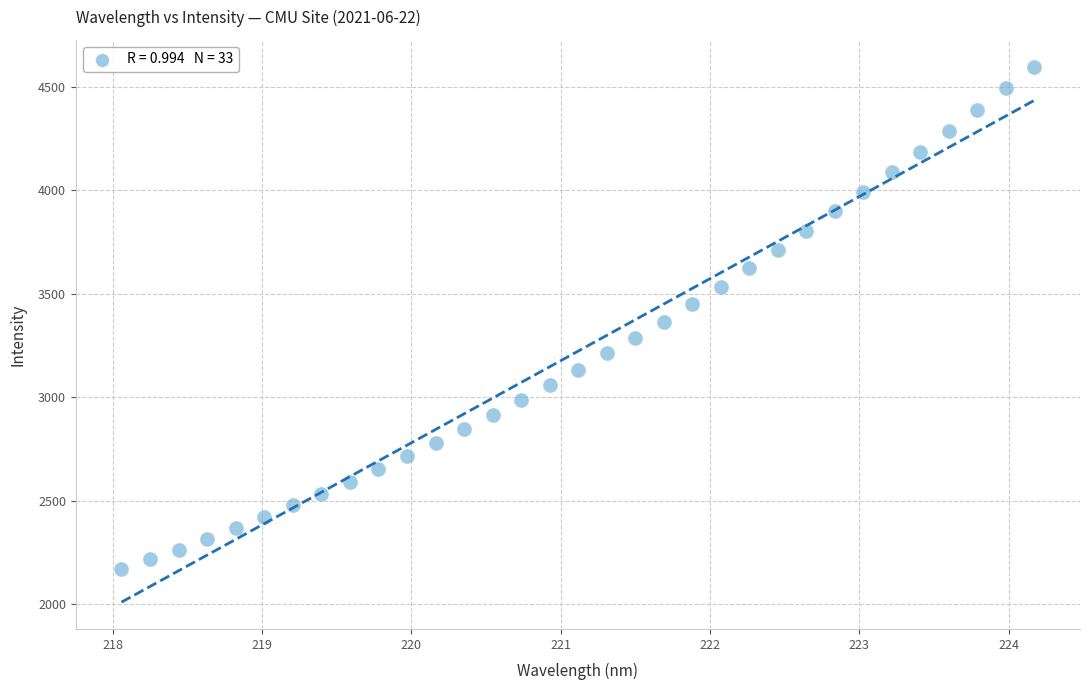

What is the range of Y values (max minus min)?

2427.1